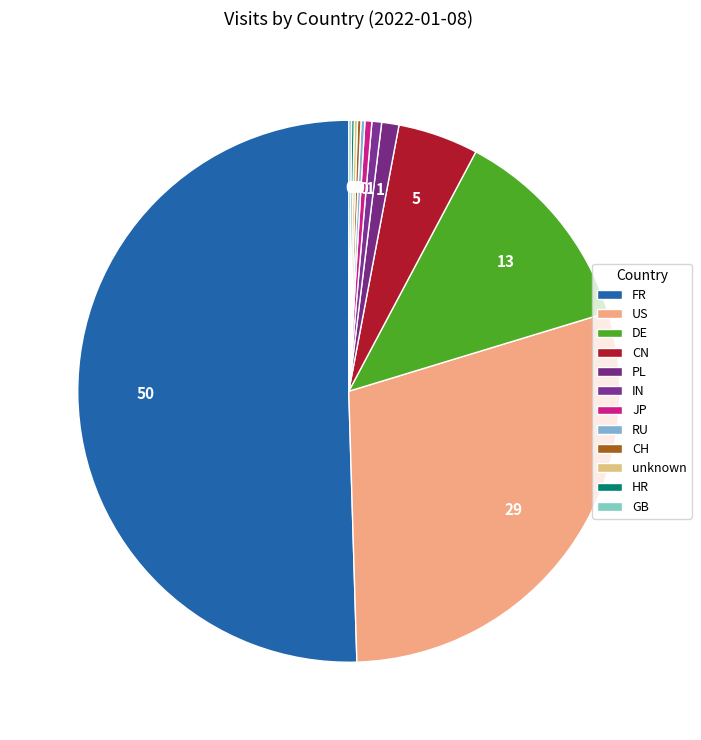

What is the largest slice in the pie chart?

FR